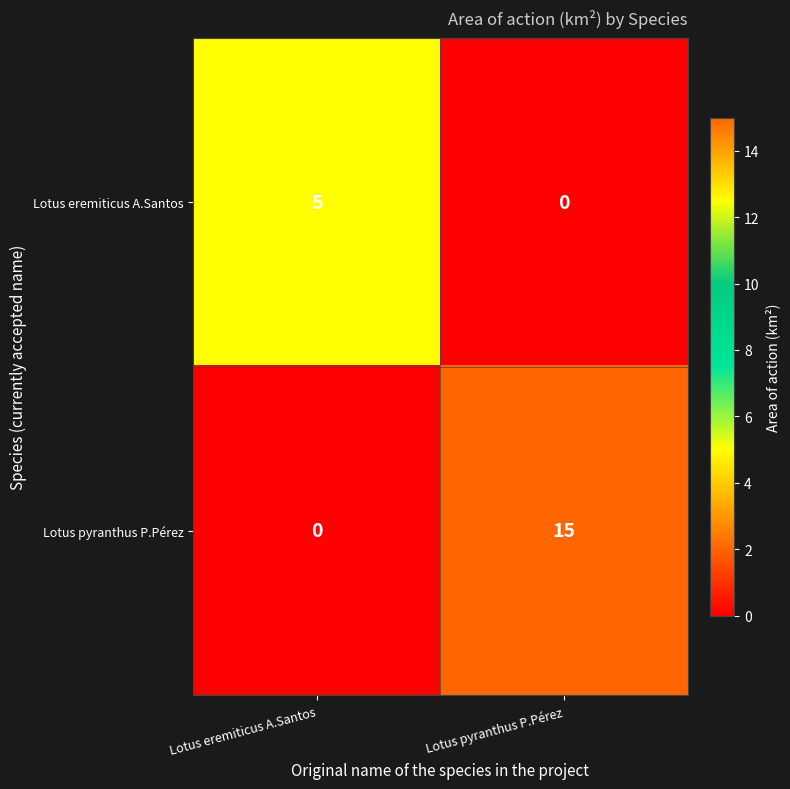

At which category is the sum across all series the highest?

Lotus pyranthus P.Pérez